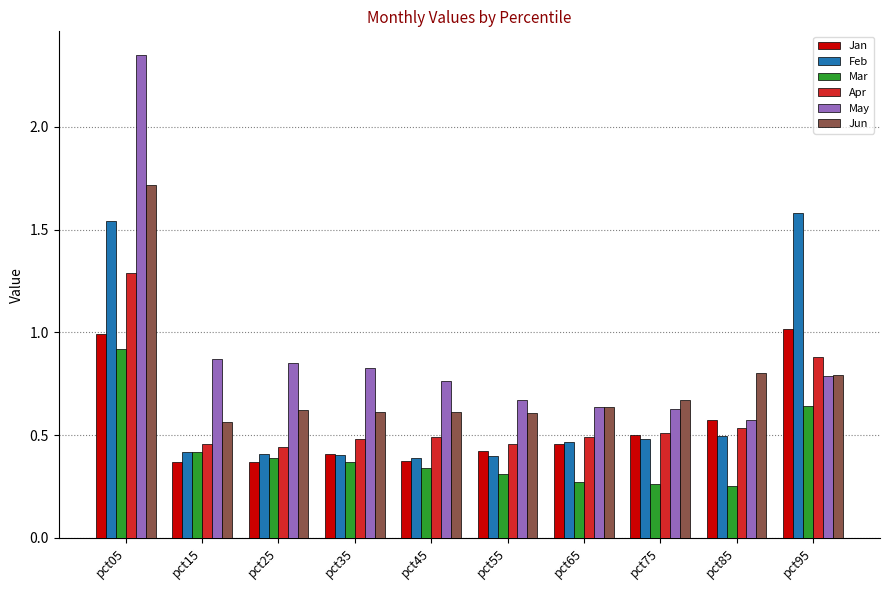

Is it true that Jun equals 0.3 at pct35?

False